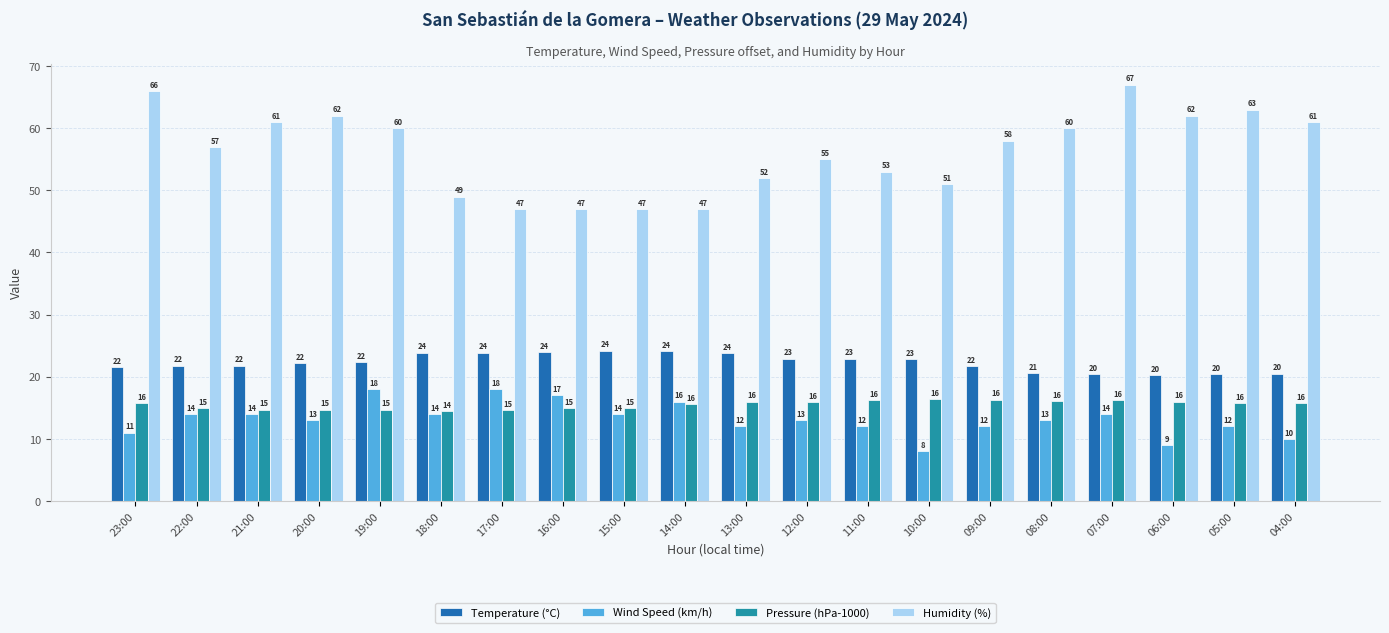

List the series in order of their peak value, lowest first.

Pressure (hPa-1000), Wind Speed (km/h), Temperature (°C), Humidity (%)